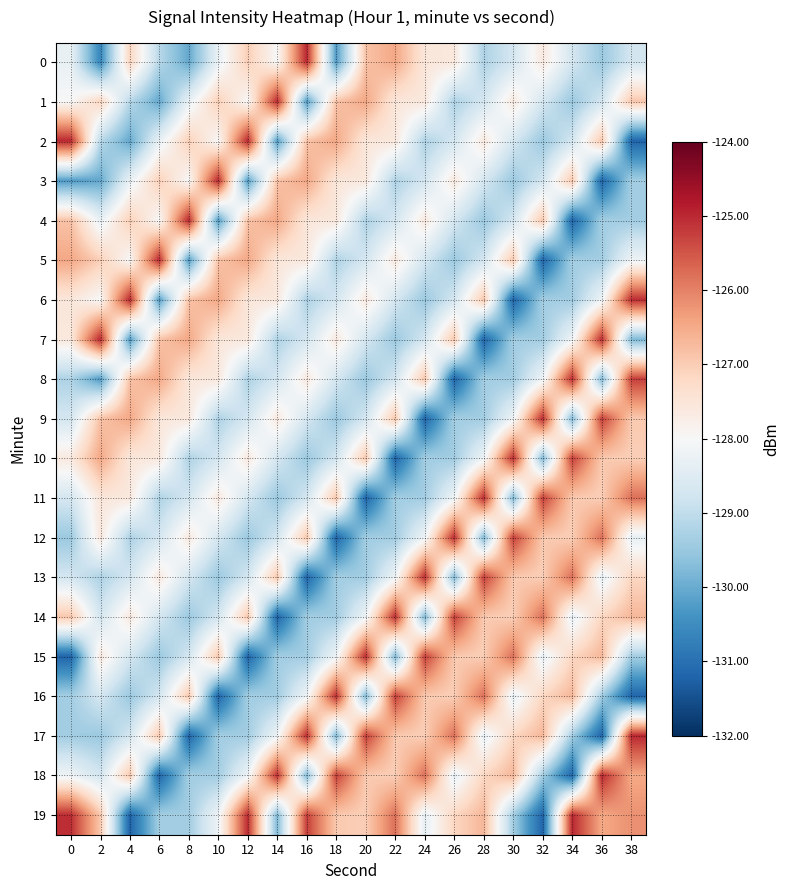

Reading left to right, what are all the values shown in this chart?

0: 0=-128.3	2=-130.6	4=-127.1	6=-129.1	8=-130.1	10=-128.3	12=-127.0	14=-128.0	16=-125.0	18=-130.3	20=-126.8	22=-126.5	24=-127.5	26=-127.6	28=-129.2	30=-128.7	32=-127.6	34=-128.7	36=-129.5	38=-128.7
1: 0=-128.0	2=-127.1	4=-129.1	6=-130.1	8=-128.3	10=-127.0	12=-128.0	14=-125.0	16=-130.3	18=-126.8	20=-126.5	22=-127.5	24=-127.6	26=-129.2	28=-128.7	30=-127.6	32=-128.7	34=-129.5	36=-128.7	38=-126.9
2: 0=-125.0	2=-129.1	4=-130.1	6=-128.3	8=-127.0	10=-128.0	12=-125.0	14=-130.3	16=-126.8	18=-126.5	20=-127.5	22=-127.6	24=-129.2	26=-128.7	28=-127.6	30=-128.7	32=-129.5	34=-128.7	36=-126.9	38=-131.2
3: 0=-130.3	2=-130.1	4=-128.3	6=-127.0	8=-128.0	10=-125.0	12=-130.3	14=-126.8	16=-126.5	18=-127.5	20=-127.6	22=-129.2	24=-128.7	26=-127.6	28=-128.7	30=-129.5	32=-128.7	34=-126.9	36=-131.2	38=-129.4
4: 0=-126.8	2=-128.3	4=-127.0	6=-128.0	8=-125.0	10=-130.3	12=-126.8	14=-126.5	16=-127.5	18=-127.6	20=-129.2	22=-128.7	24=-127.6	26=-128.7	28=-129.5	30=-128.7	32=-126.9	34=-131.2	36=-129.4	38=-129.4
5: 0=-126.5	2=-127.0	4=-128.0	6=-125.0	8=-130.3	10=-126.8	12=-126.5	14=-127.5	16=-127.6	18=-129.2	20=-128.7	22=-127.6	24=-128.7	26=-129.5	28=-128.7	30=-126.9	32=-131.2	34=-129.4	36=-129.4	38=-128.2
6: 0=-127.5	2=-128.0	4=-125.0	6=-130.3	8=-126.8	10=-126.5	12=-127.5	14=-127.6	16=-129.2	18=-128.7	20=-127.6	22=-128.7	24=-129.5	26=-128.7	28=-126.9	30=-131.2	32=-129.4	34=-129.4	36=-128.2	38=-125.0
7: 0=-127.6	2=-125.0	4=-130.3	6=-126.8	8=-126.5	10=-127.5	12=-127.6	14=-129.2	16=-128.7	18=-127.6	20=-128.7	22=-129.5	24=-128.7	26=-126.9	28=-131.2	30=-129.4	32=-129.4	34=-128.2	36=-125.0	38=-129.8
8: 0=-129.2	2=-130.3	4=-126.8	6=-126.5	8=-127.5	10=-127.6	12=-129.2	14=-128.7	16=-127.6	18=-128.7	20=-129.5	22=-128.7	24=-126.9	26=-131.2	28=-129.4	30=-129.4	32=-128.2	34=-125.0	36=-129.8	38=-125.2
9: 0=-128.7	2=-126.8	4=-126.5	6=-127.5	8=-127.6	10=-129.2	12=-128.7	14=-127.6	16=-128.7	18=-129.5	20=-128.7	22=-126.9	24=-131.2	26=-129.4	28=-129.4	30=-128.2	32=-125.0	34=-129.8	36=-125.2	38=-126.9
10: 0=-127.6	2=-126.5	4=-127.5	6=-127.6	8=-129.2	10=-128.7	12=-127.6	14=-128.7	16=-129.5	18=-128.7	20=-126.9	22=-131.2	24=-129.4	26=-129.4	28=-128.2	30=-125.0	32=-129.8	34=-125.2	36=-126.9	38=-127.0
11: 0=-128.7	2=-127.5	4=-127.6	6=-129.2	8=-128.7	10=-127.6	12=-128.7	14=-129.5	16=-128.7	18=-126.9	20=-131.2	22=-129.4	24=-129.4	26=-128.2	28=-125.0	30=-129.8	32=-125.2	34=-126.9	36=-127.0	38=-125.8
12: 0=-129.5	2=-127.6	4=-129.2	6=-128.7	8=-127.6	10=-128.7	12=-129.5	14=-128.7	16=-126.9	18=-131.2	20=-129.4	22=-129.4	24=-128.2	26=-125.0	28=-129.8	30=-125.2	32=-126.9	34=-127.0	36=-125.8	38=-128.3
13: 0=-128.7	2=-129.2	4=-128.7	6=-127.6	8=-128.7	10=-129.5	12=-128.7	14=-126.9	16=-131.2	18=-129.4	20=-129.4	22=-128.2	24=-125.0	26=-129.8	28=-125.2	30=-126.9	32=-127.0	34=-125.8	36=-128.3	38=-127.2
14: 0=-126.9	2=-128.7	4=-127.6	6=-128.7	8=-129.5	10=-128.7	12=-126.9	14=-131.2	16=-129.4	18=-129.4	20=-128.2	22=-125.0	24=-129.8	26=-125.2	28=-126.9	30=-127.0	32=-125.8	34=-128.3	36=-127.2	38=-126.7
15: 0=-131.2	2=-127.6	4=-128.7	6=-129.5	8=-128.7	10=-126.9	12=-131.2	14=-129.4	16=-129.4	18=-128.2	20=-125.0	22=-129.8	24=-125.2	26=-126.9	28=-127.0	30=-125.8	32=-128.3	34=-127.2	36=-126.7	38=-129.4
16: 0=-129.4	2=-128.7	4=-129.5	6=-128.7	8=-126.9	10=-131.2	12=-129.4	14=-129.4	16=-128.2	18=-125.0	20=-129.8	22=-125.2	24=-126.9	26=-127.0	28=-125.8	30=-128.3	32=-127.2	34=-126.7	36=-129.4	38=-131.2
17: 0=-129.4	2=-129.5	4=-128.7	6=-126.9	8=-131.2	10=-129.4	12=-129.4	14=-128.2	16=-125.0	18=-129.8	20=-125.2	22=-126.9	24=-127.0	26=-125.8	28=-128.3	30=-127.2	32=-126.7	34=-129.4	36=-131.2	38=-125.0
18: 0=-128.2	2=-128.7	4=-126.9	6=-131.2	8=-129.4	10=-129.4	12=-128.2	14=-125.0	16=-129.8	18=-125.2	20=-126.9	22=-127.0	24=-125.8	26=-128.3	28=-127.2	30=-126.7	32=-129.4	34=-131.2	36=-125.0	38=-126.5
19: 0=-125.0	2=-126.9	4=-131.2	6=-129.4	8=-129.4	10=-128.2	12=-125.0	14=-129.8	16=-125.2	18=-126.9	20=-127.0	22=-125.8	24=-128.3	26=-127.2	28=-126.7	30=-129.4	32=-131.2	34=-125.0	36=-126.5	38=-126.2